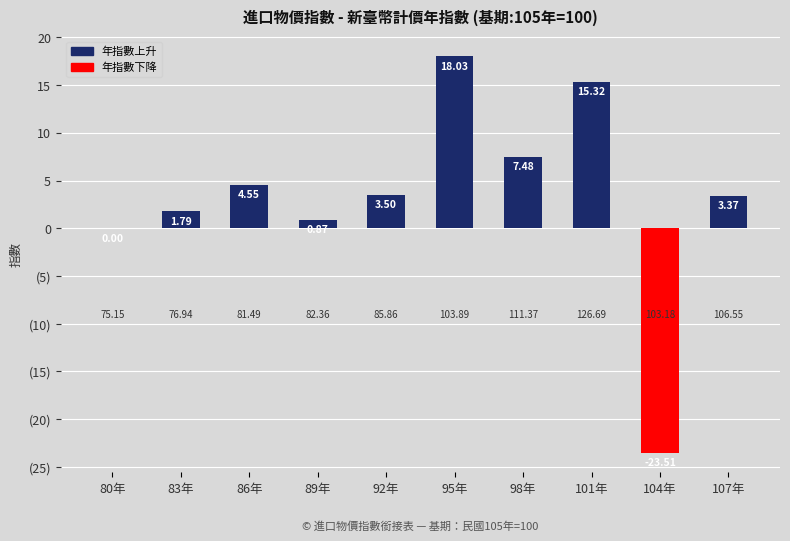

Where does the 年指數上升 series first go above 3?

86年